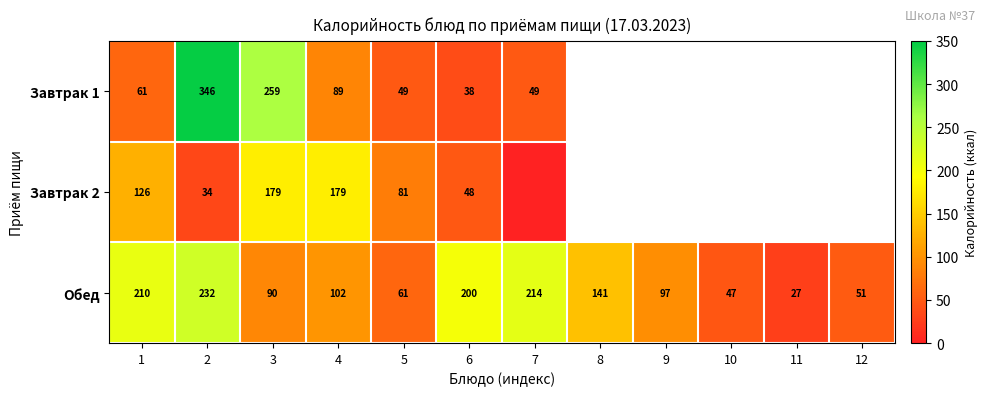

What is the maximum value for Завтрак 1?

346.1